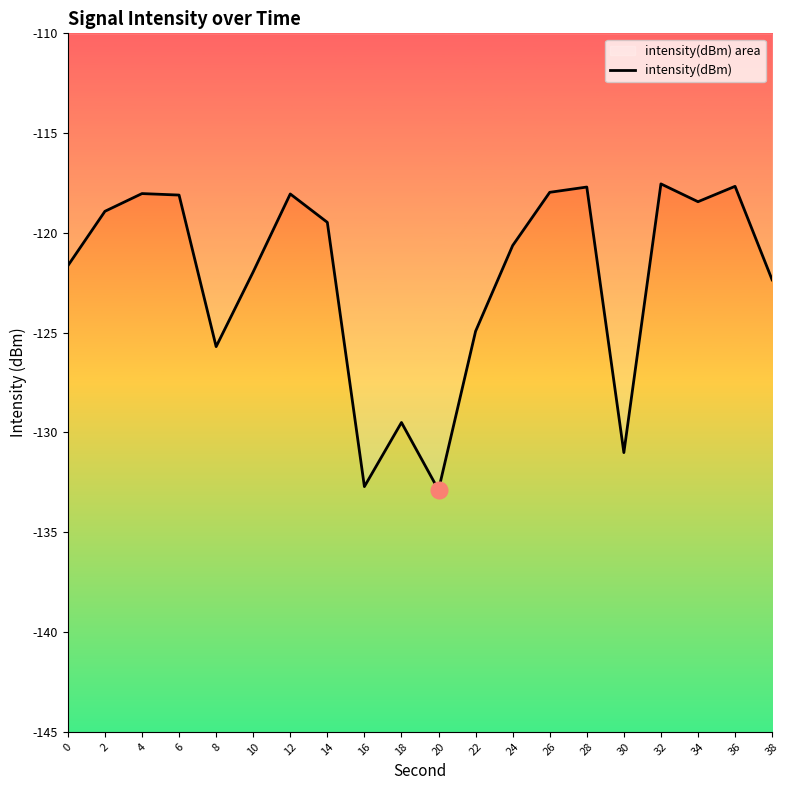

Reading left to right, transcribe all the data shown in this chart.

0=-121.6	2=-118.9	4=-118.0	6=-118.1	8=-125.7	10=-122.0	12=-118.0	14=-119.5	16=-132.7	18=-129.5	20=-132.9	22=-124.9	24=-120.6	26=-118.0	28=-117.7	30=-131.0	32=-117.5	34=-118.4	36=-117.7	38=-122.4